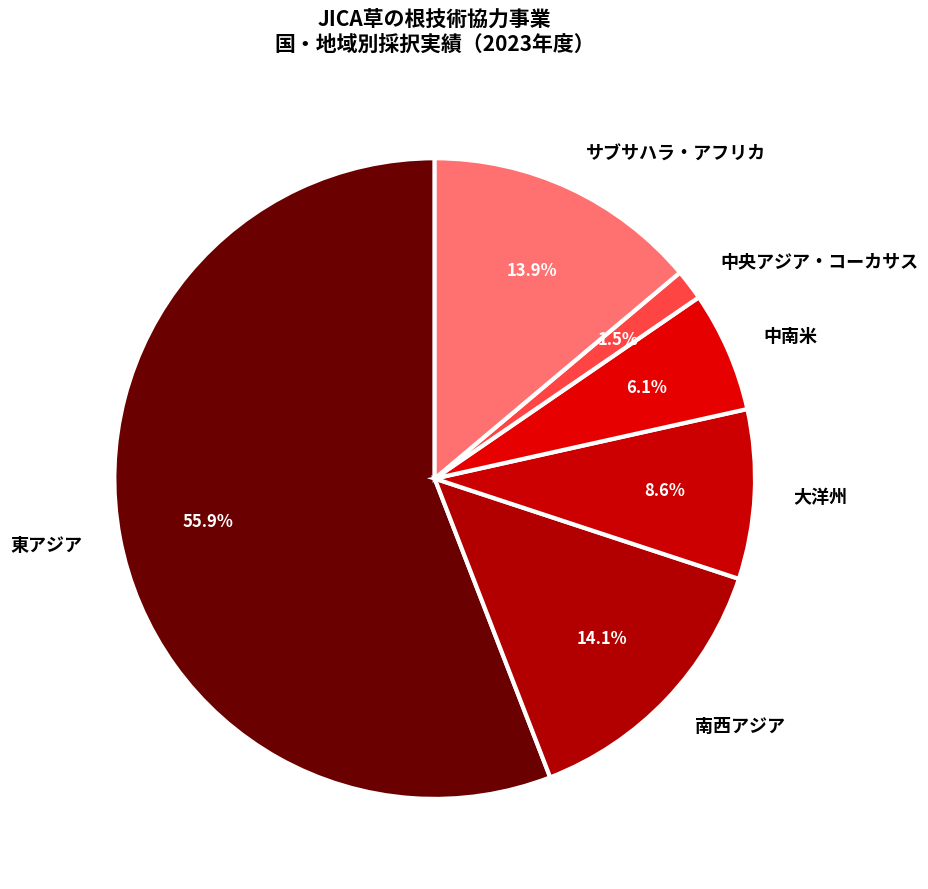

How many slices are in this pie chart?

6